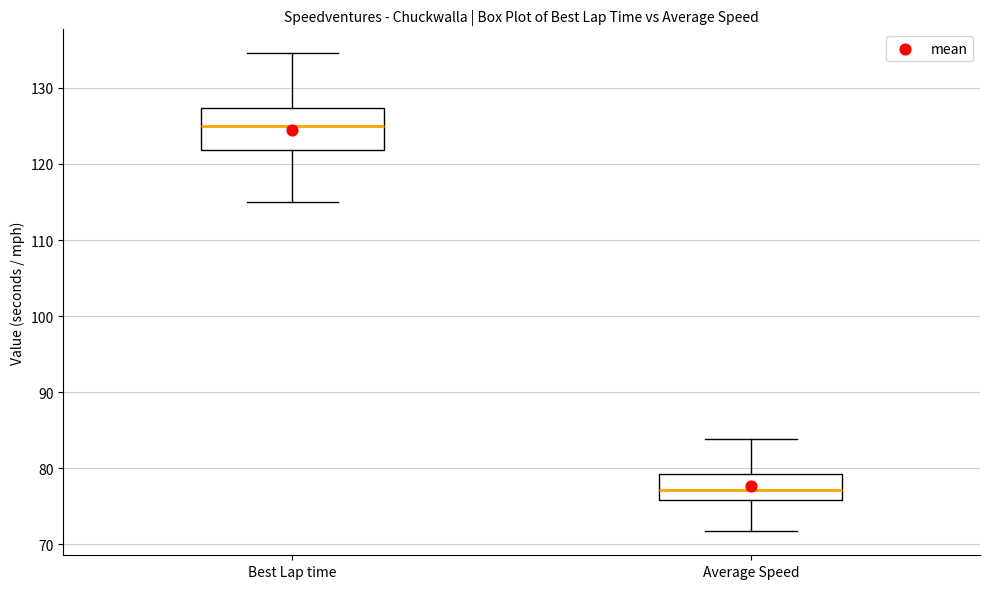

Reading left to right, read every box against the y-axis: the position of its median line, the range the box covers, and the ends of its whiskers. The values are not printed on the chart, so give them approximately, as read against the axis.

Best Lap time: median 125, box 122 to 127, whiskers 115 to 135
Average Speed: median 77, box 76 to 79, whiskers 72 to 84